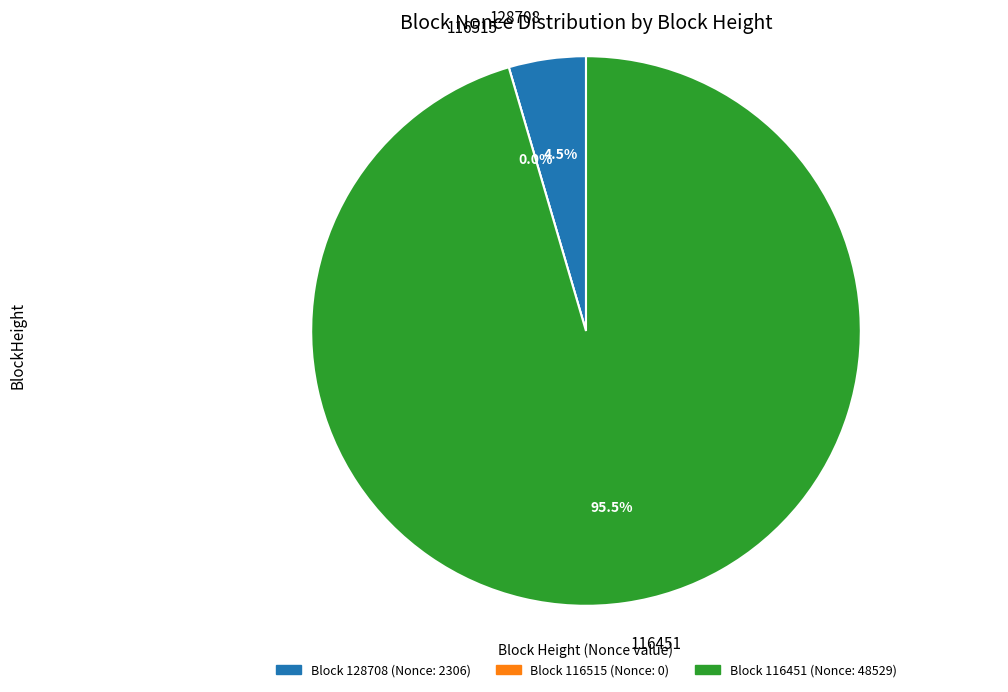

To the nearest percent, what is the difference between the largest and smallest slice percentages?

95%